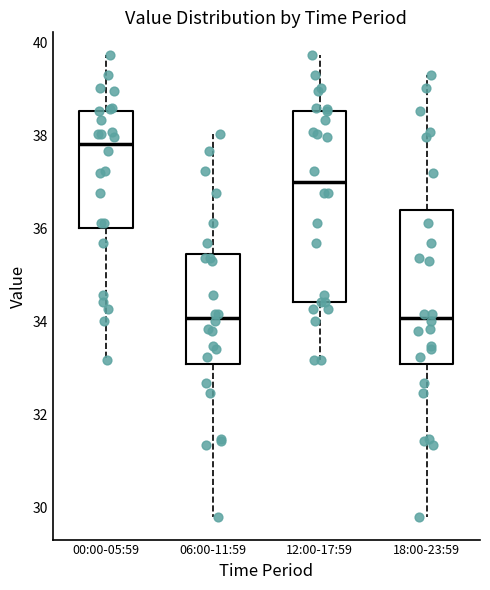

Which box is the tallest, from its lower edge to its upper edge?

12:00-17:59